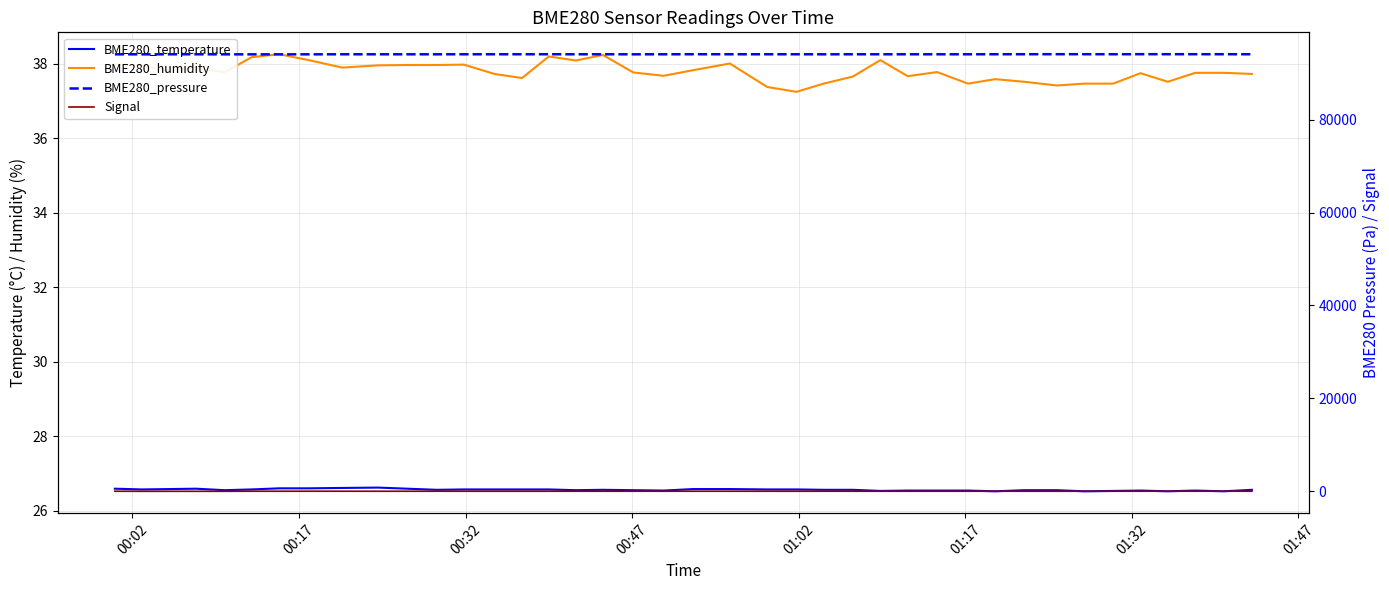

True or false: BME280_humidity and Signal intersect in this chart.

False